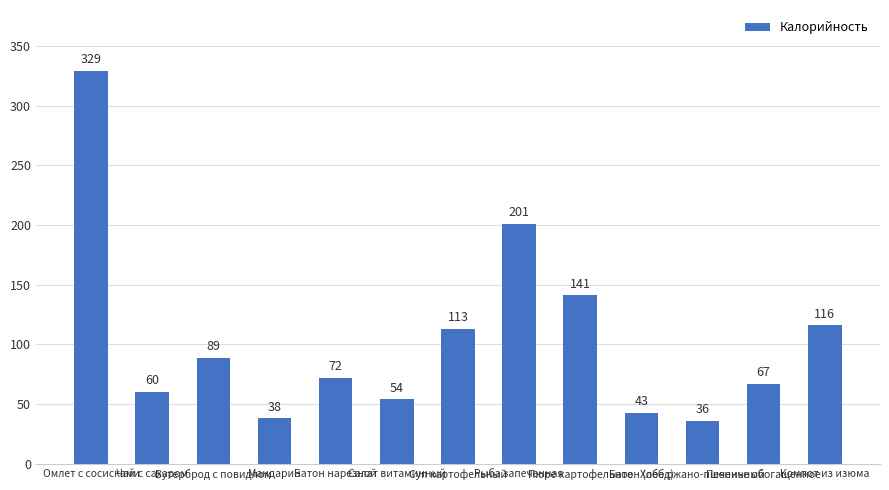

How many data points does each series have?

13